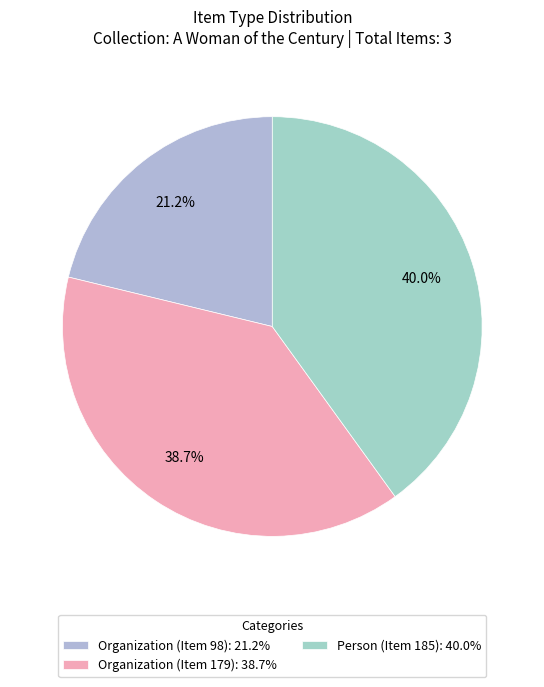

Which category has the biggest portion of the pie?

Person (Item 185)